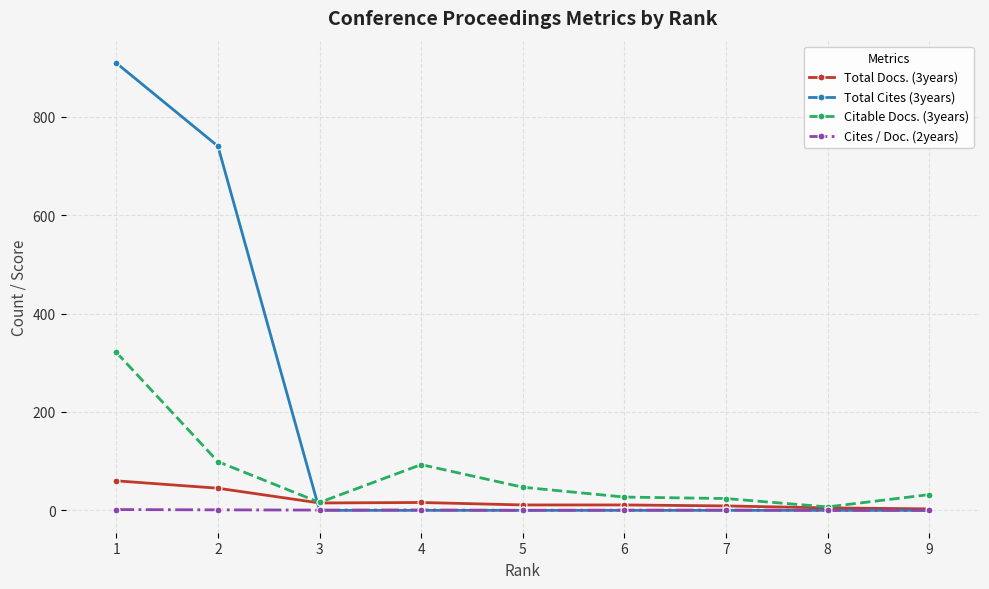

Which series has the largest total across all categories?

Total Cites (3years)